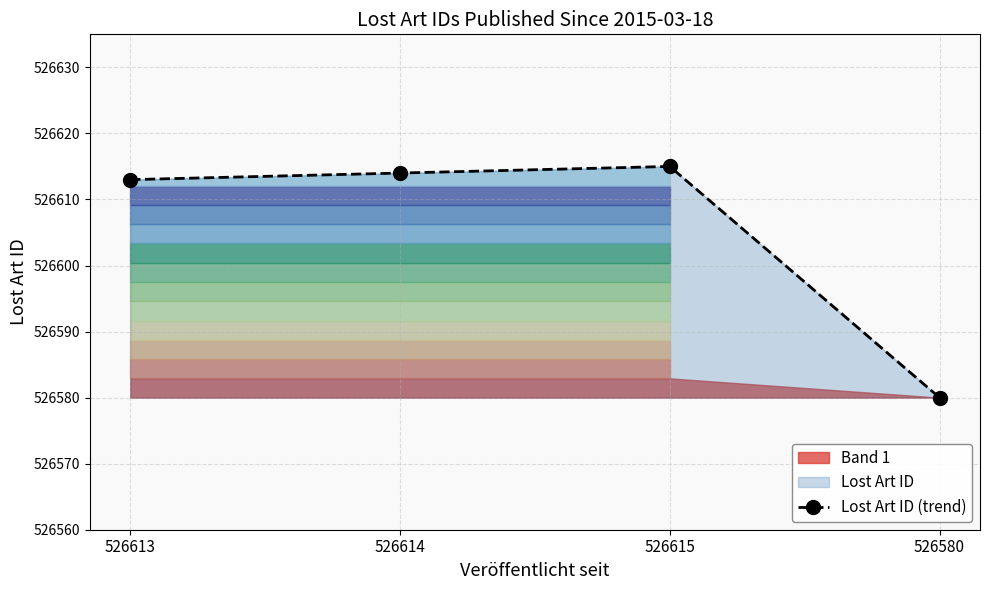

What is the smallest value displayed?

526580